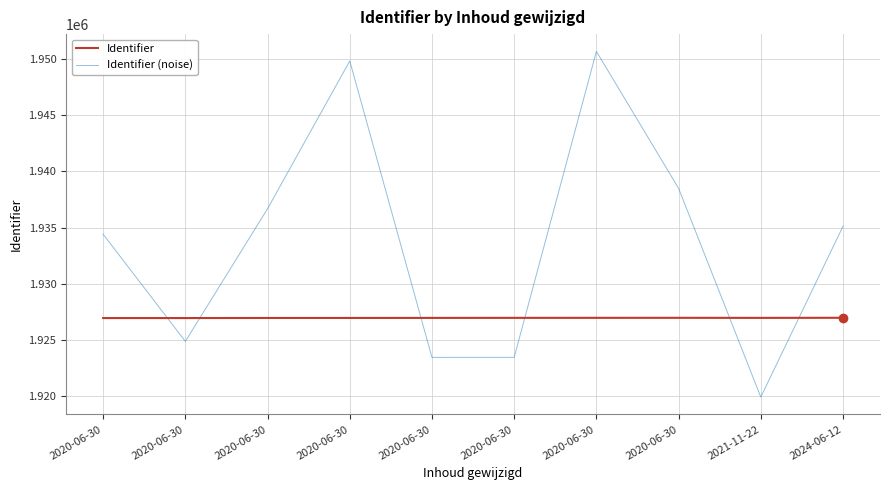

What are all the series names shown in the legend?

Identifier, Identifier (noise)